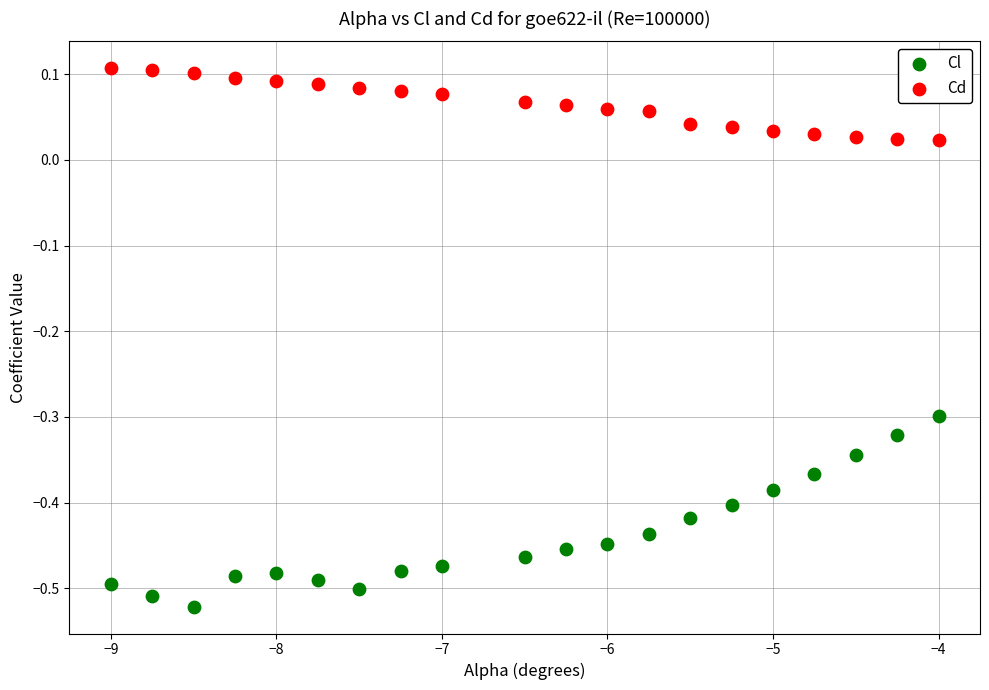

What are all the series names shown in the legend?

Cl, Cd